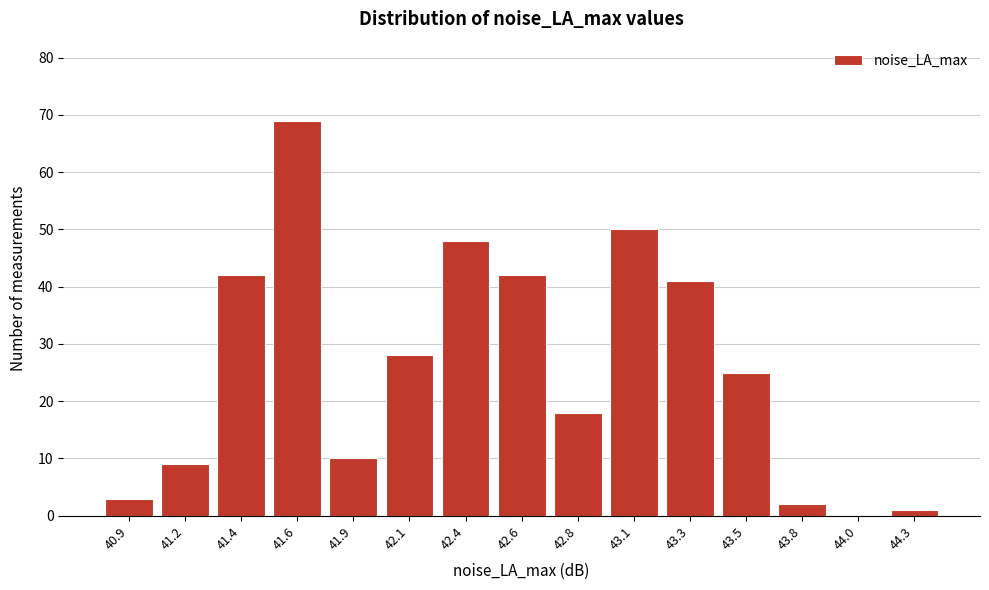

Reading left to right, list all the values displayed in this chart.

40.9=3	41.2=9	41.4=42	41.6=69	41.9=10	42.1=28	42.4=48	42.6=42	42.8=18	43.1=50	43.3=41	43.5=25	43.8=2	44.0=0	44.3=1